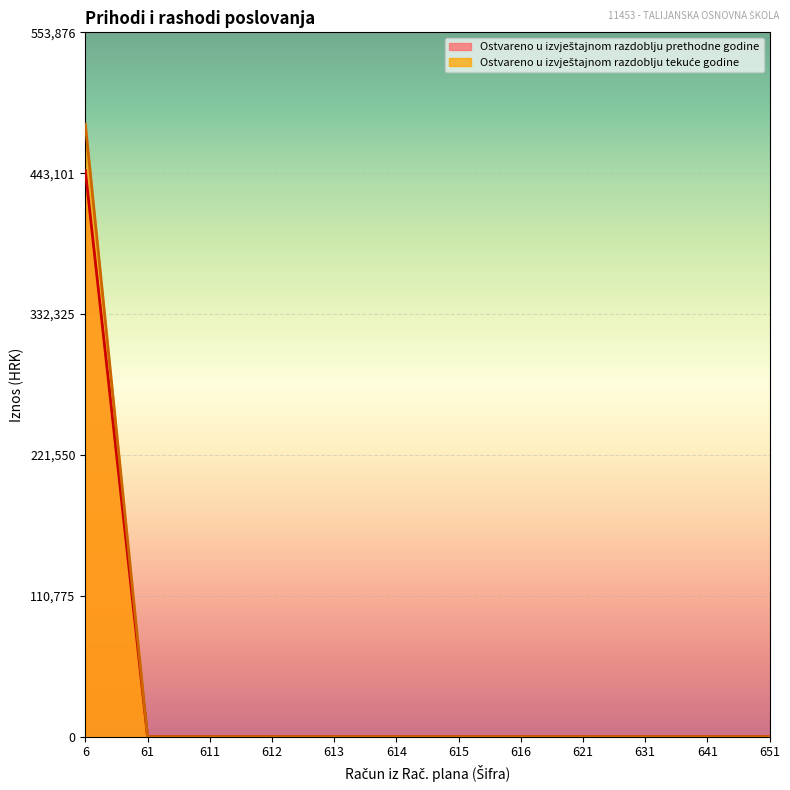

Is the value of Ostvareno u izvještajnom razdoblju tekuće godine at 641 greater than the value of Ostvareno u izvještajnom razdoblju prethodne godine at 641?

No